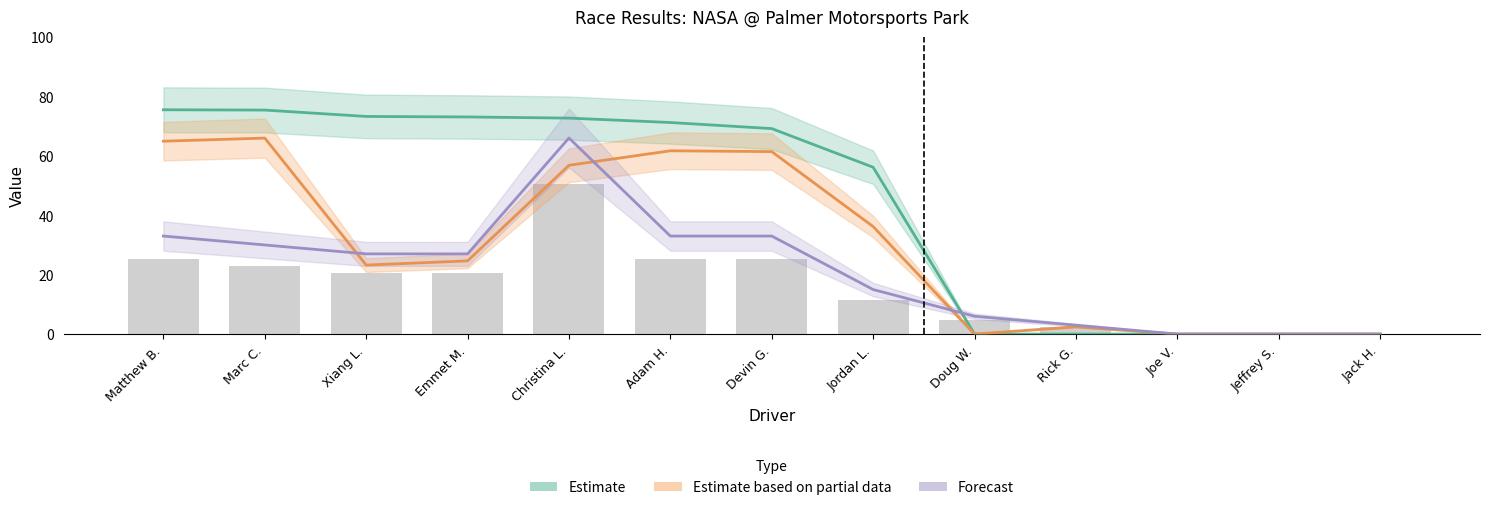

True or false: Forecast has a value of 113.1 at Christina L..

False